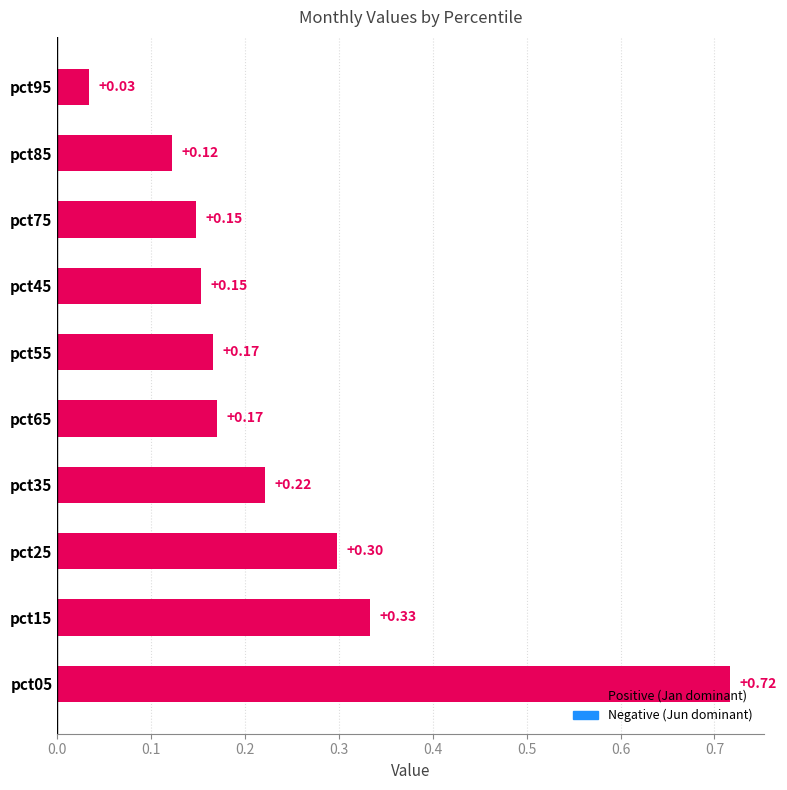

Which has a higher value, pct95 or pct25?

pct25